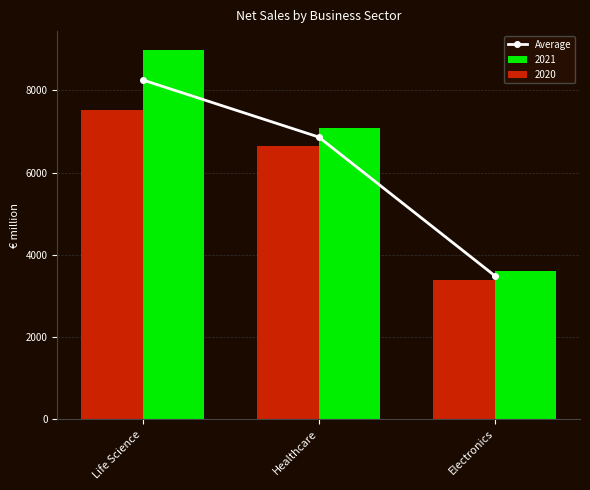

The value at Healthcare is 6864.0. True or false?

True